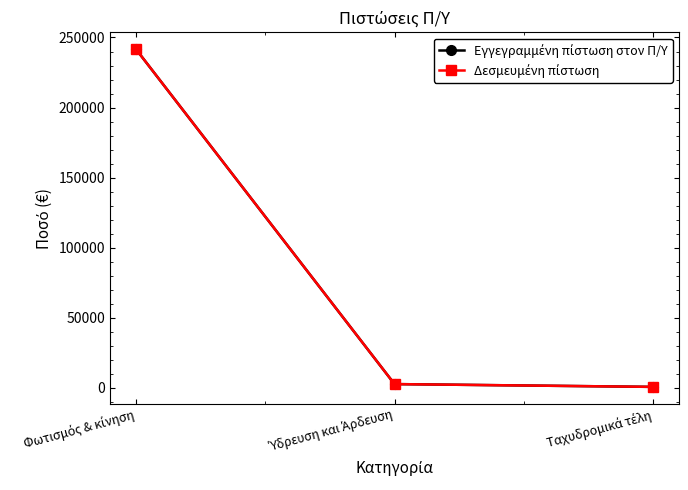

Does the chart have visible grid lines?

No